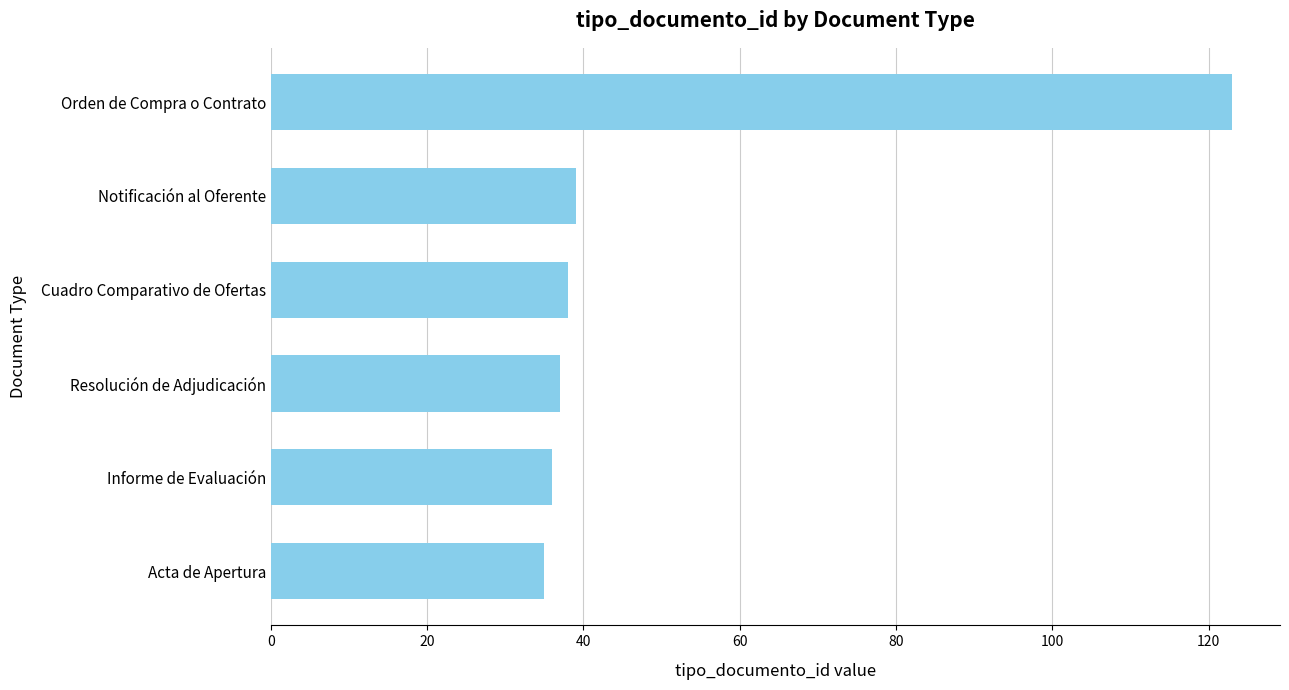

Reading top to bottom, what are all the values shown in this chart?

123	39	38	37	36	35